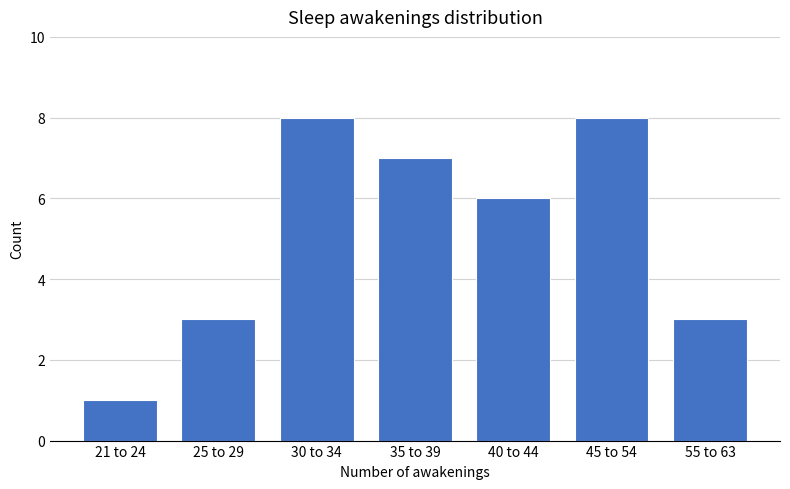

Reading left to right, extract all data points from this chart.

21 to 24=1	25 to 29=3	30 to 34=8	35 to 39=7	40 to 44=6	45 to 54=8	55 to 63=3